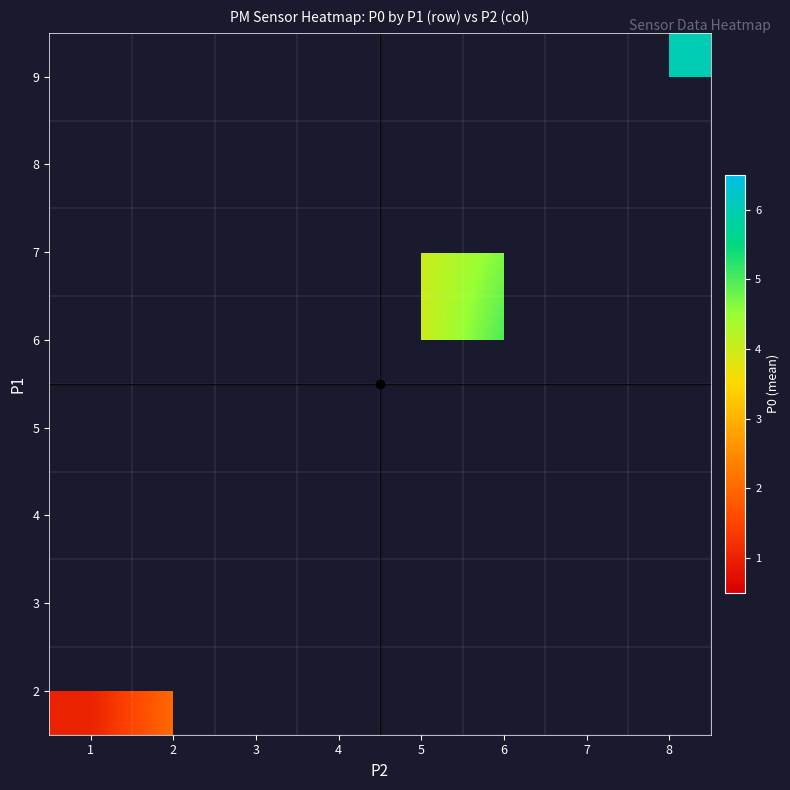

How many distinct data groups are displayed?

8